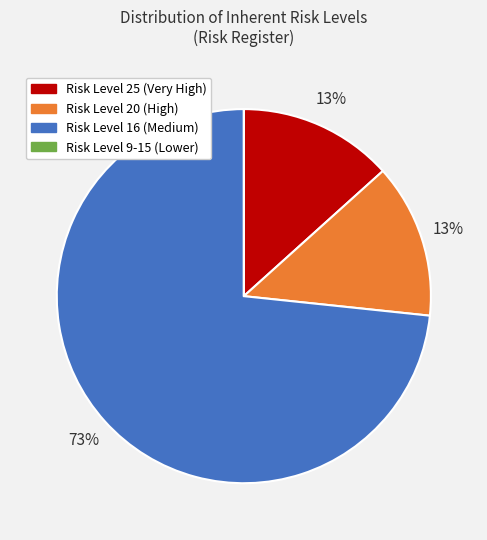

To the nearest percent, what is the average slice percentage?

25%